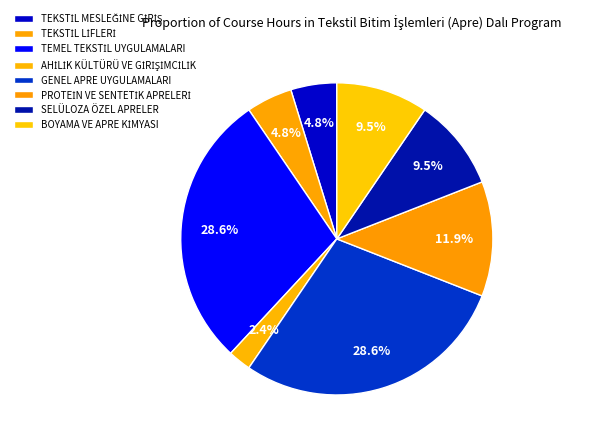

Does any single category account for the majority?

No